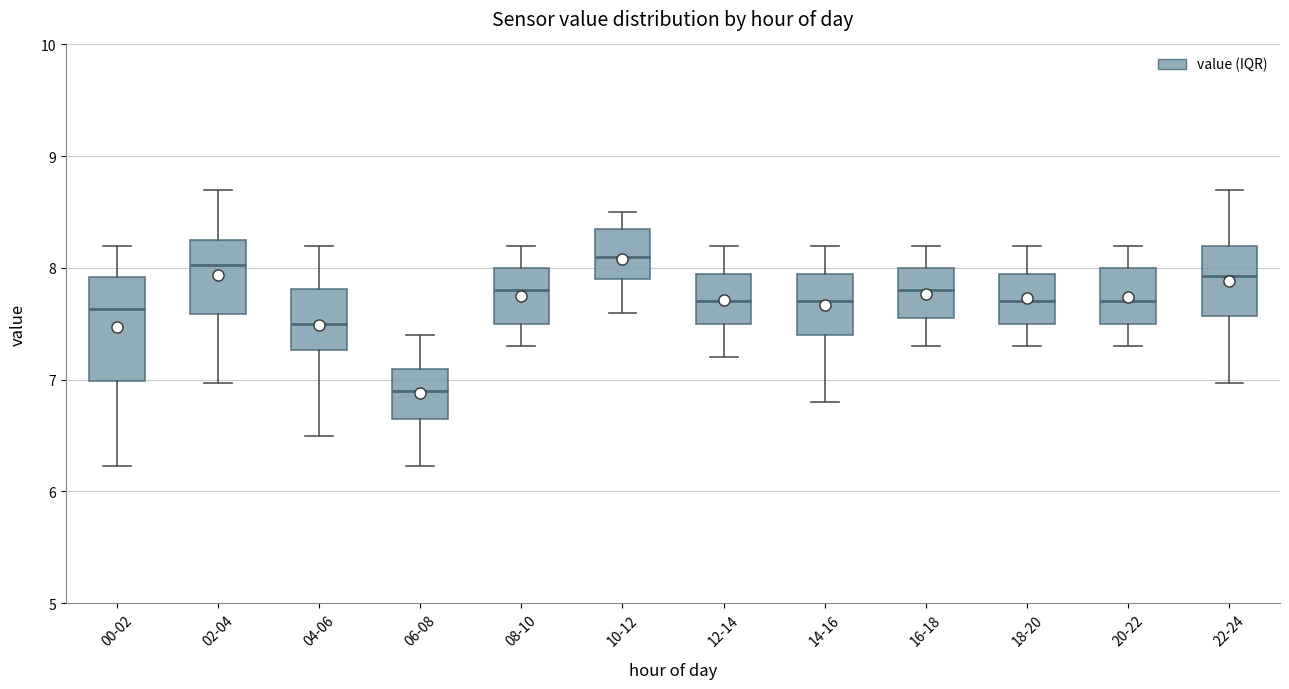

Reading left to right, read every box against the y-axis: the position of its median line, the range the box covers, and the ends of its whiskers. The values are not printed on the chart, so give them approximately, as read against the axis.

00-02: median 7.6, box 7.0 to 7.9, whiskers 6.2 to 8.2
02-04: median 8.0, box 7.6 to 8.3, whiskers 7.0 to 8.7
04-06: median 7.5, box 7.3 to 7.8, whiskers 6.5 to 8.2
06-08: median 6.9, box 6.7 to 7.1, whiskers 6.2 to 7.4
08-10: median 7.8, box 7.5 to 8.0, whiskers 7.3 to 8.2
10-12: median 8.1, box 7.9 to 8.4, whiskers 7.6 to 8.5
12-14: median 7.7, box 7.5 to 8.0, whiskers 7.2 to 8.2
14-16: median 7.7, box 7.4 to 8.0, whiskers 6.8 to 8.2
16-18: median 7.8, box 7.6 to 8.0, whiskers 7.3 to 8.2
18-20: median 7.7, box 7.5 to 8.0, whiskers 7.3 to 8.2
20-22: median 7.7, box 7.5 to 8.0, whiskers 7.3 to 8.2
22-24: median 7.9, box 7.6 to 8.2, whiskers 7.0 to 8.7